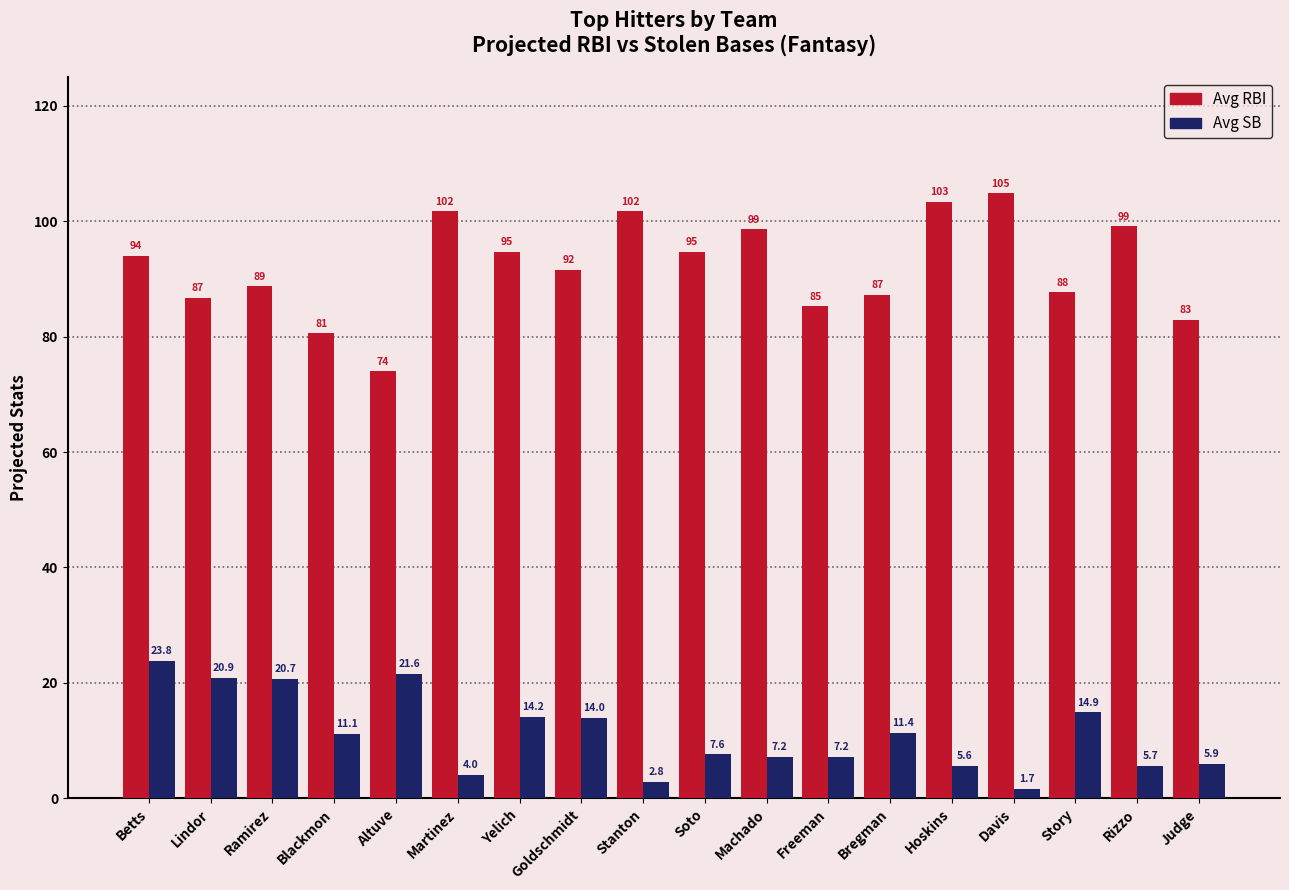

What are all the series names shown in the legend?

Avg RBI, Avg SB